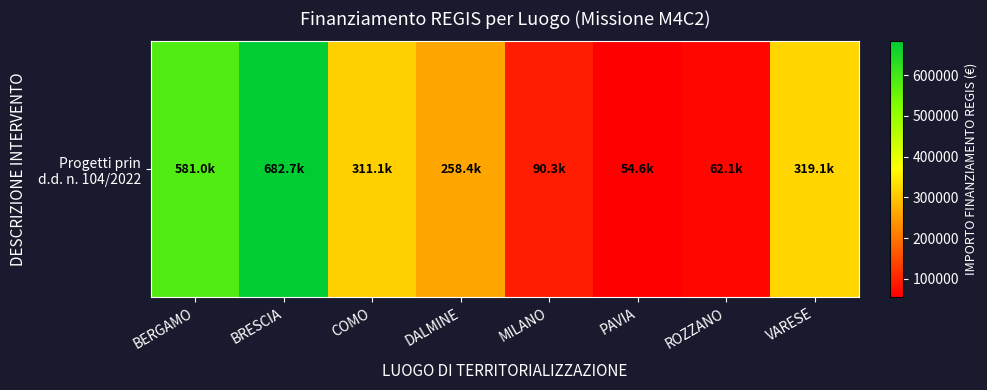

Which category has the highest value across all series?

BRESCIA